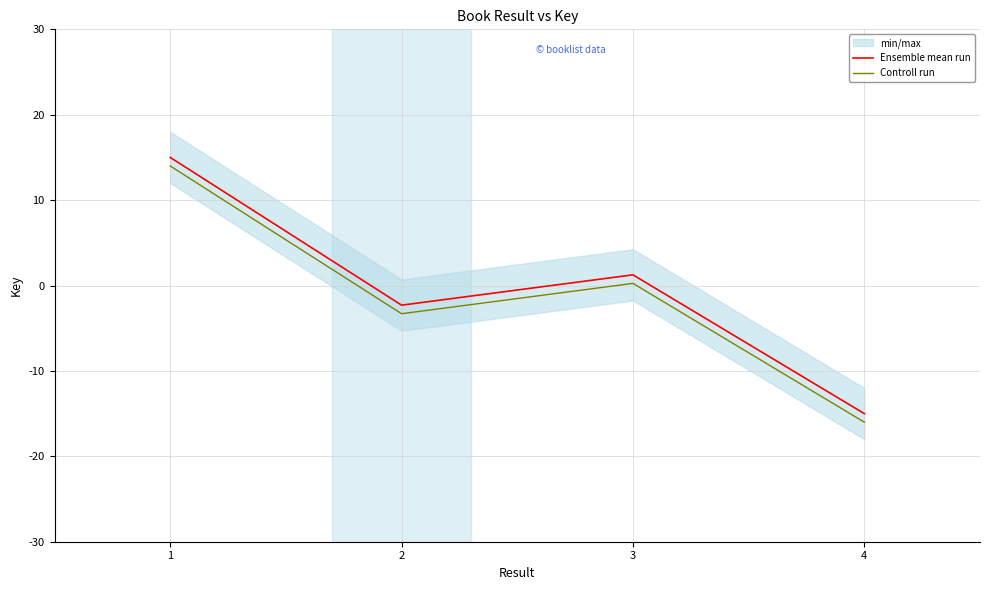

What is the average value of the Ensemble mean run series?

-0.3